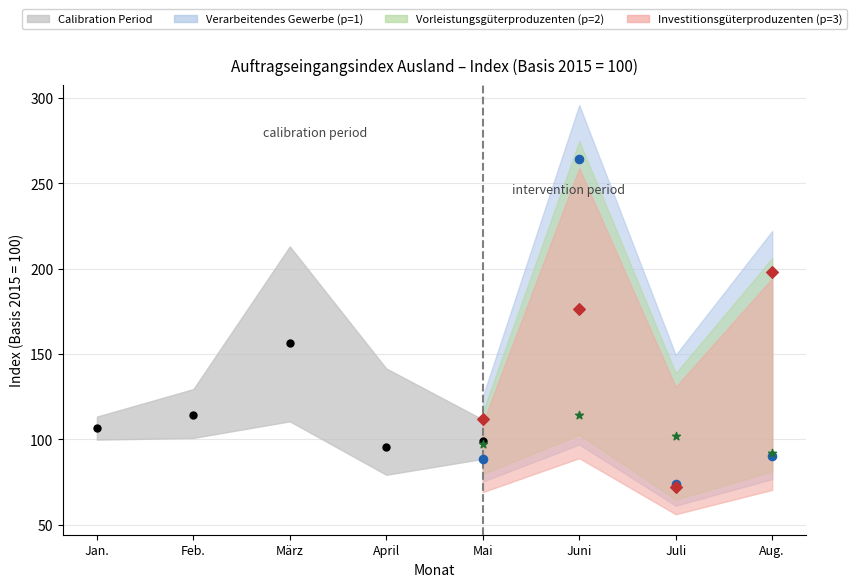

Which series has the largest total across all categories?

Program 3 (p=3)